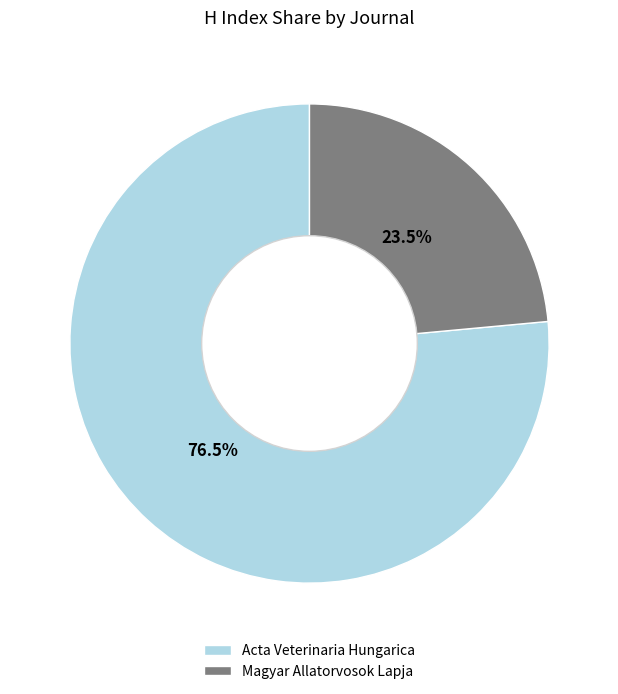

Is there a majority slice in this chart?

Yes